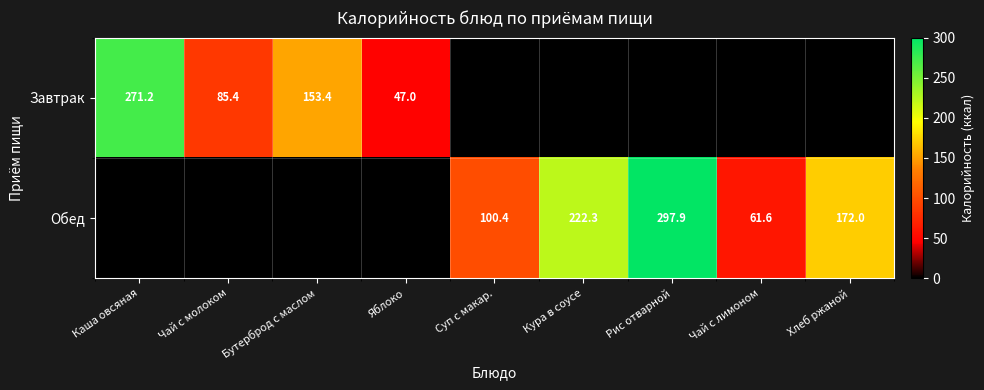

Is it true that Завтрак equals 71.9 at Яблоко?

False